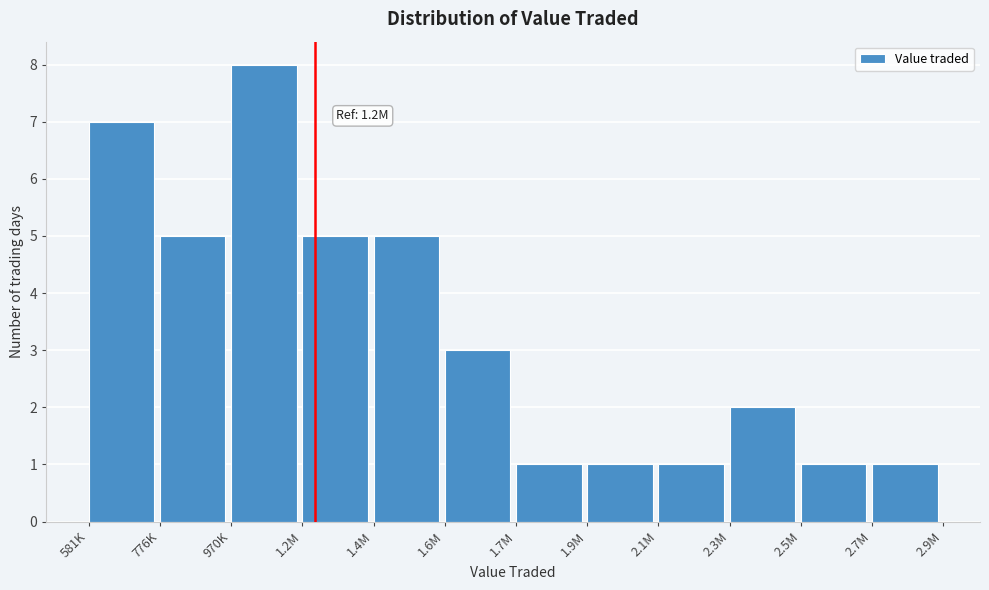

Reading left to right, extract all data points from this chart.

7	5	8	5	5	3	1	1	1	2	1	1